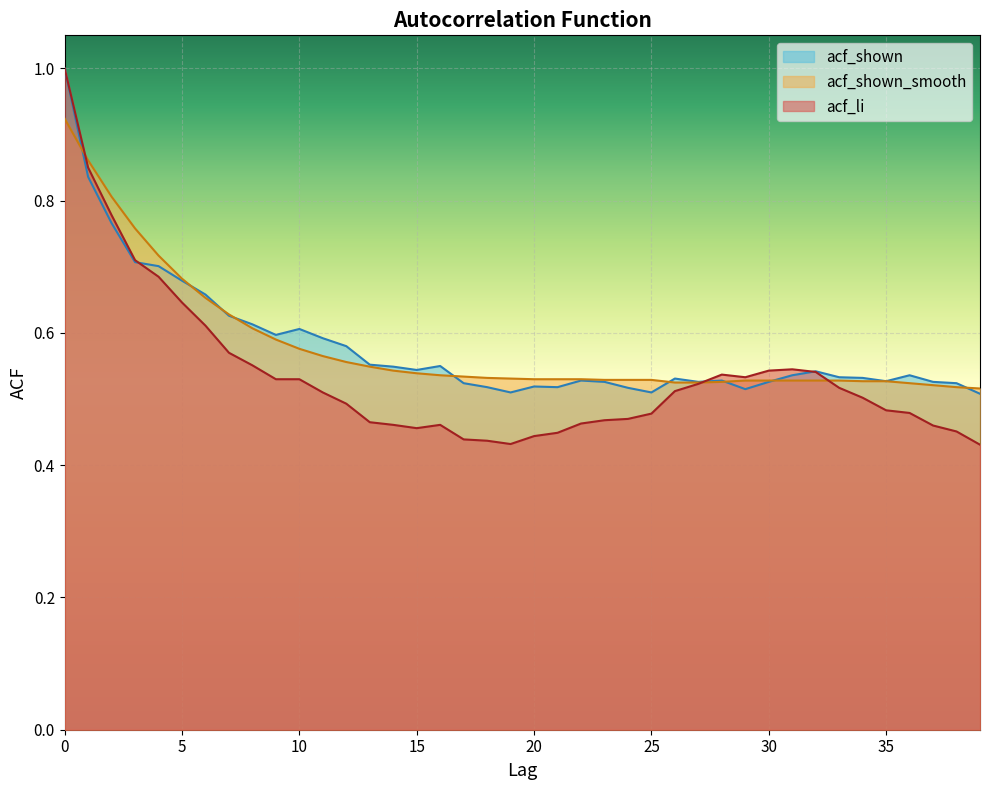

Reading left to right, what are all the values shown in this chart?

acf_li: 1.0	0.8	0.8	0.7	0.7	0.6	0.6	0.6	0.6	0.5	0.5	0.5	0.5	0.5	0.5	0.5	0.5	0.4	0.4	0.4	0.4	0.4	0.5	0.5	0.5	0.5	0.5	0.5	0.5	0.5	0.5	0.5	0.5	0.5	0.5	0.5	0.5	0.5	0.5	0.4
acf_shown_smooth: 0.9	0.9	0.8	0.8	0.7	0.7	0.7	0.6	0.6	0.6	0.6	0.6	0.6	0.5	0.5	0.5	0.5	0.5	0.5	0.5	0.5	0.5	0.5	0.5	0.5	0.5	0.5	0.5	0.5	0.5	0.5	0.5	0.5	0.5	0.5	0.5	0.5	0.5	0.5	0.5
acf_shown: 1.0	0.8	0.8	0.7	0.7	0.7	0.7	0.6	0.6	0.6	0.6	0.6	0.6	0.6	0.5	0.5	0.6	0.5	0.5	0.5	0.5	0.5	0.5	0.5	0.5	0.5	0.5	0.5	0.5	0.5	0.5	0.5	0.5	0.5	0.5	0.5	0.5	0.5	0.5	0.5